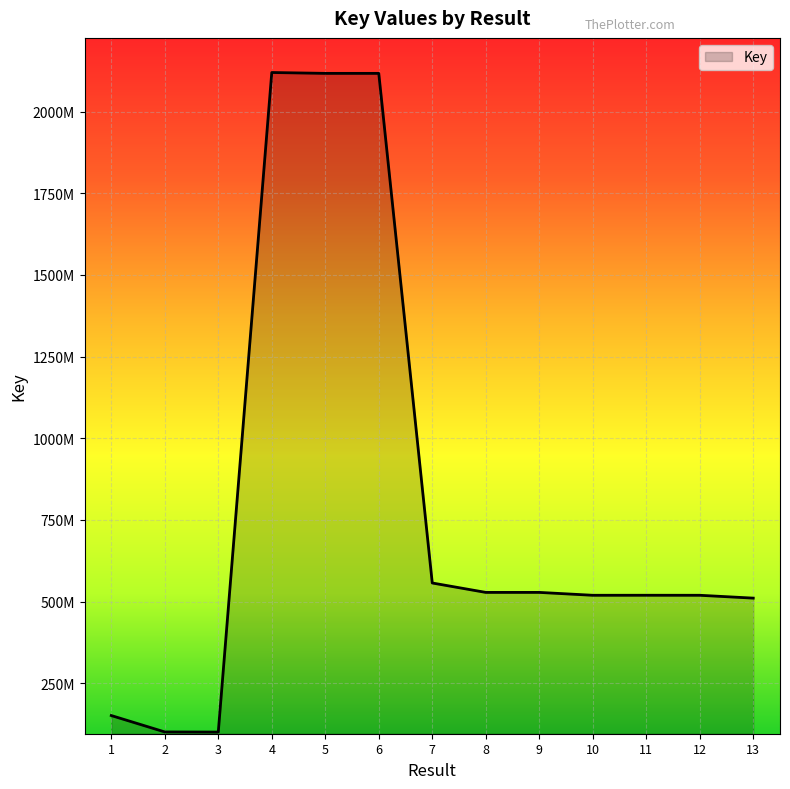

Does the chart have visible grid lines?

Yes